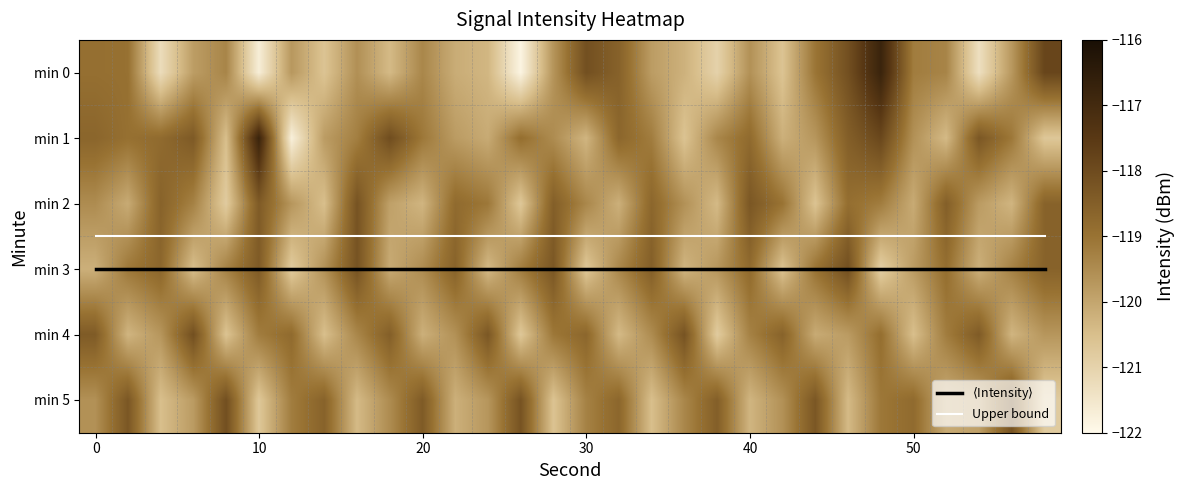

How many data points does each series have?

30